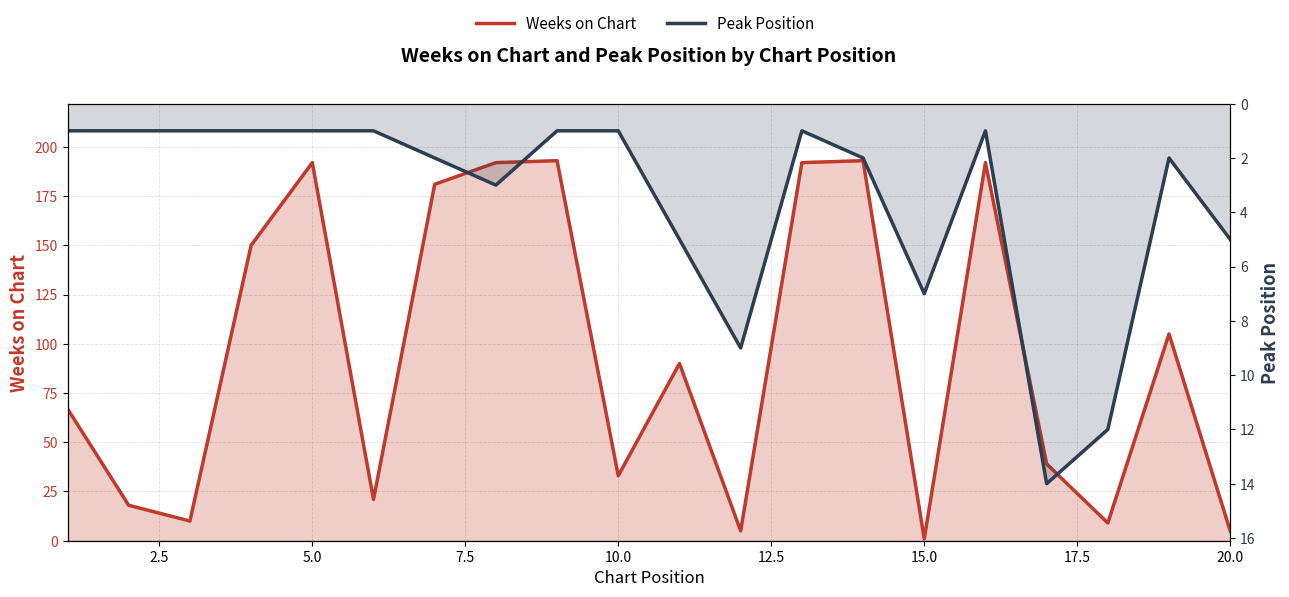

What position from the left is 20.0?

20